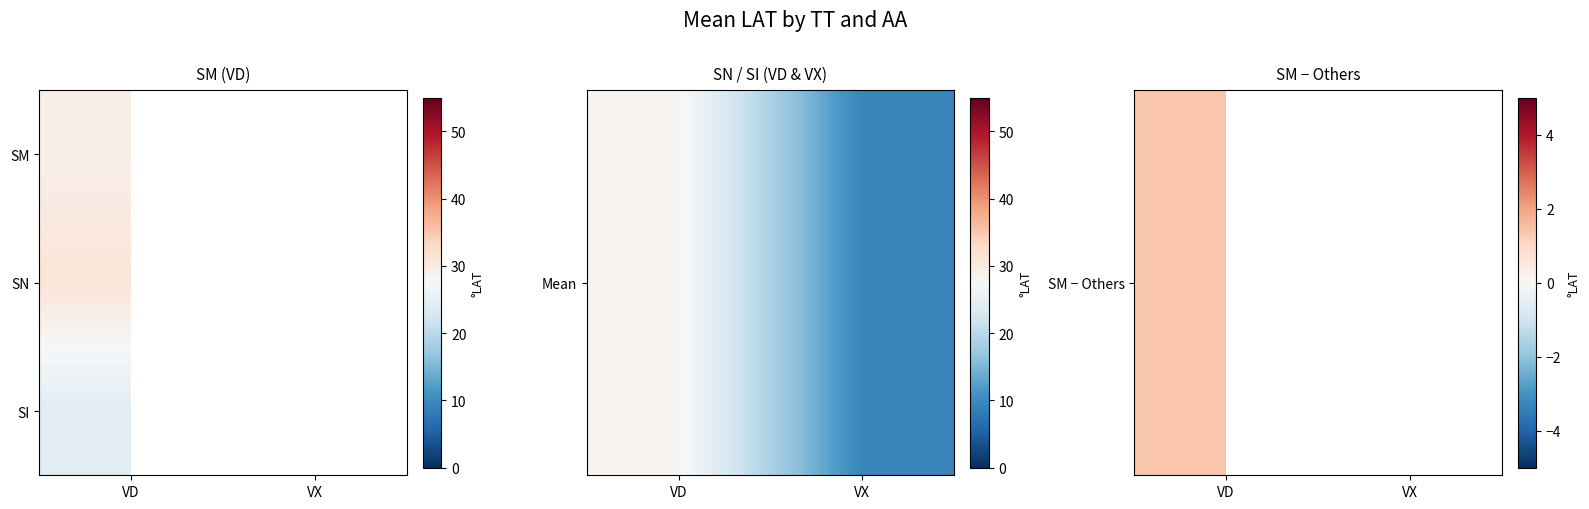

Where is SI nearest to the value 24?

VD